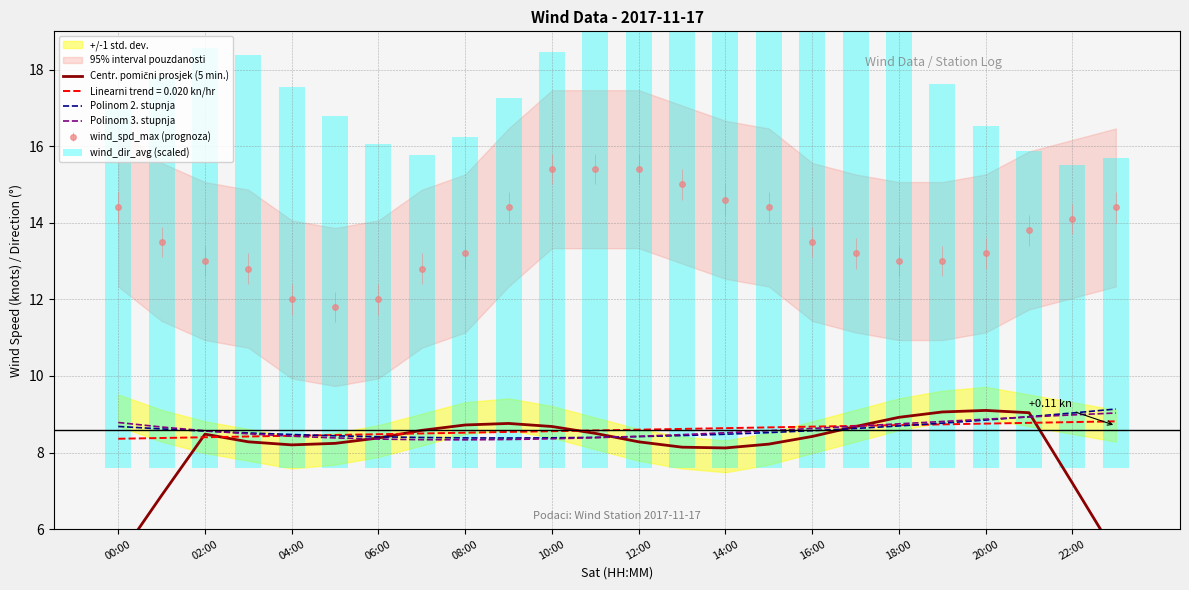

True or false: wind_spd_max (prognoza) and Polinom 2. stupnja intersect in this chart.

False